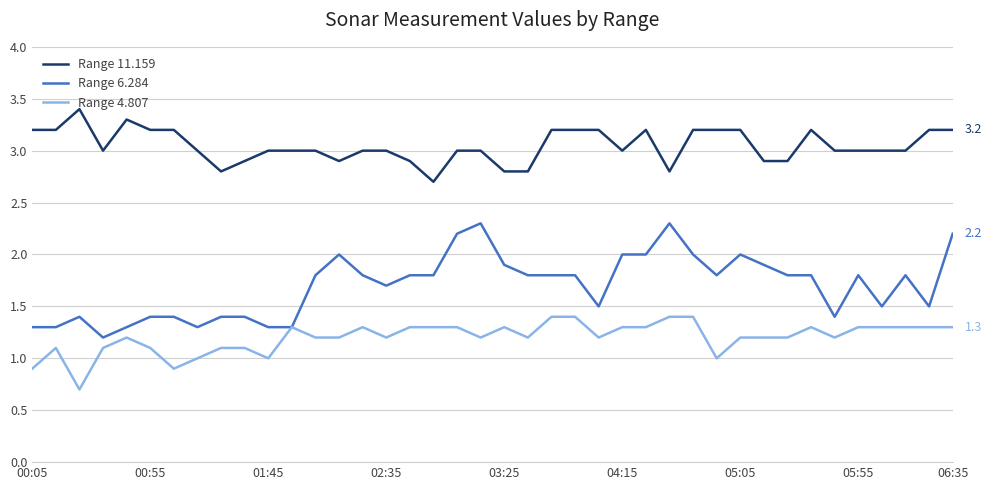

At how many categories does at least one series exceed 2?

40